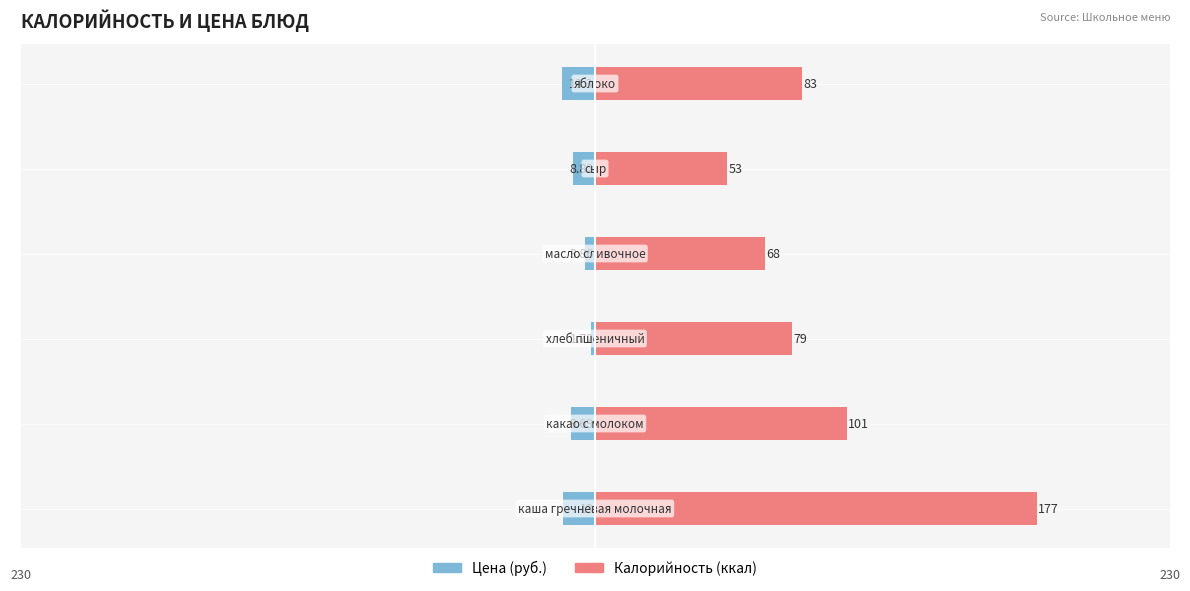

How many bars are there in each group?

2